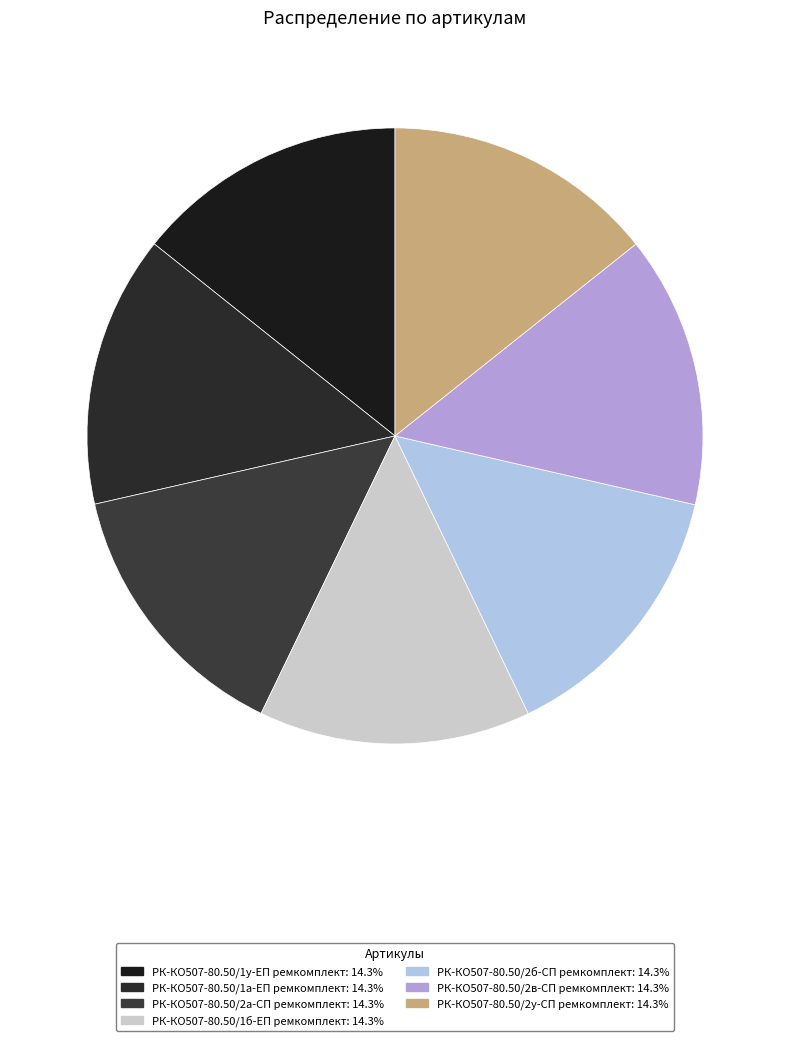

How many segments does this pie chart have?

7